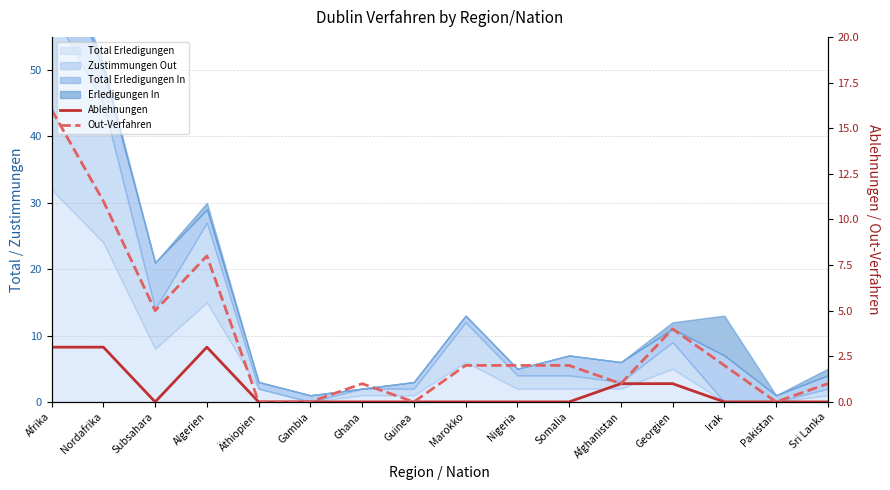

Where is Ablehnungen nearest to the value 1?

Afghanistan